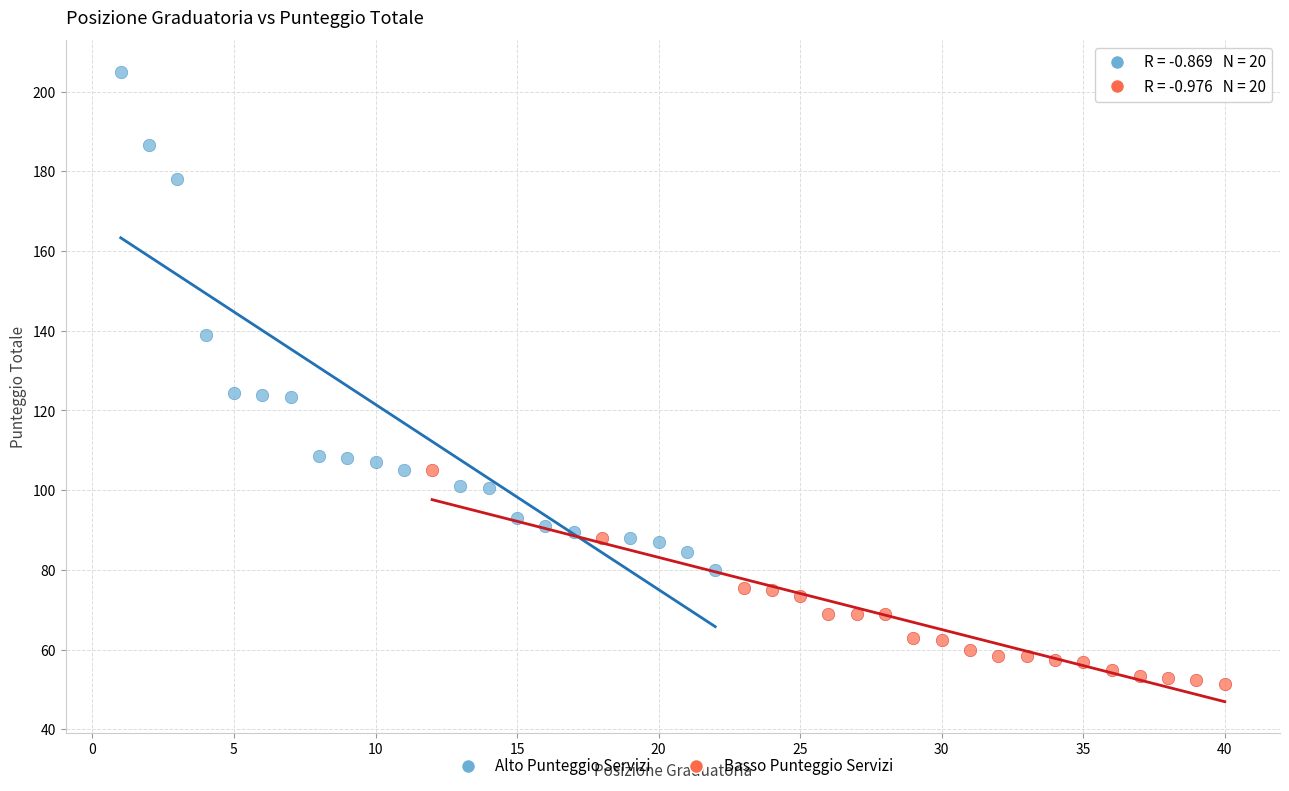

Which series contains the highest Y value?

Alto Punteggio Servizi